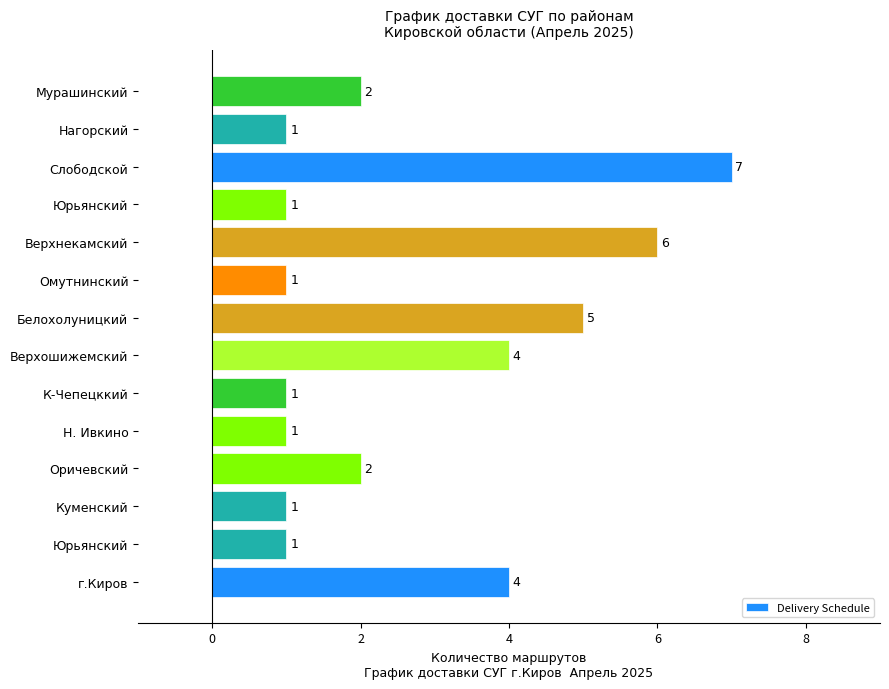

What is the difference between the second highest and second lowest values?

5